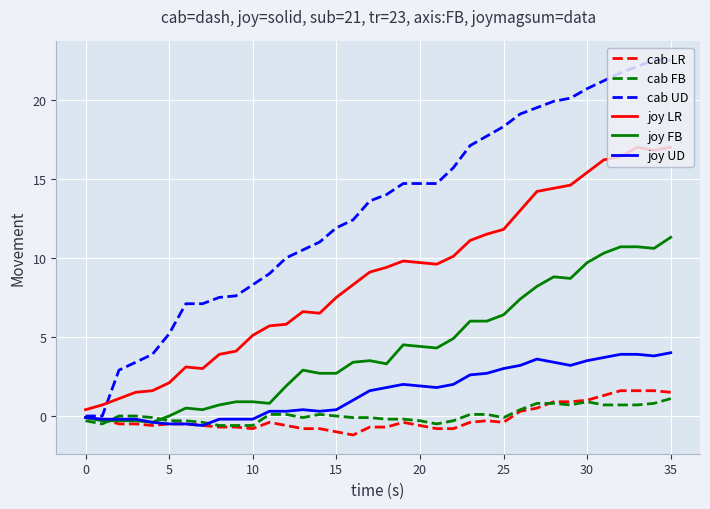

How many lines are shown in the chart?

6